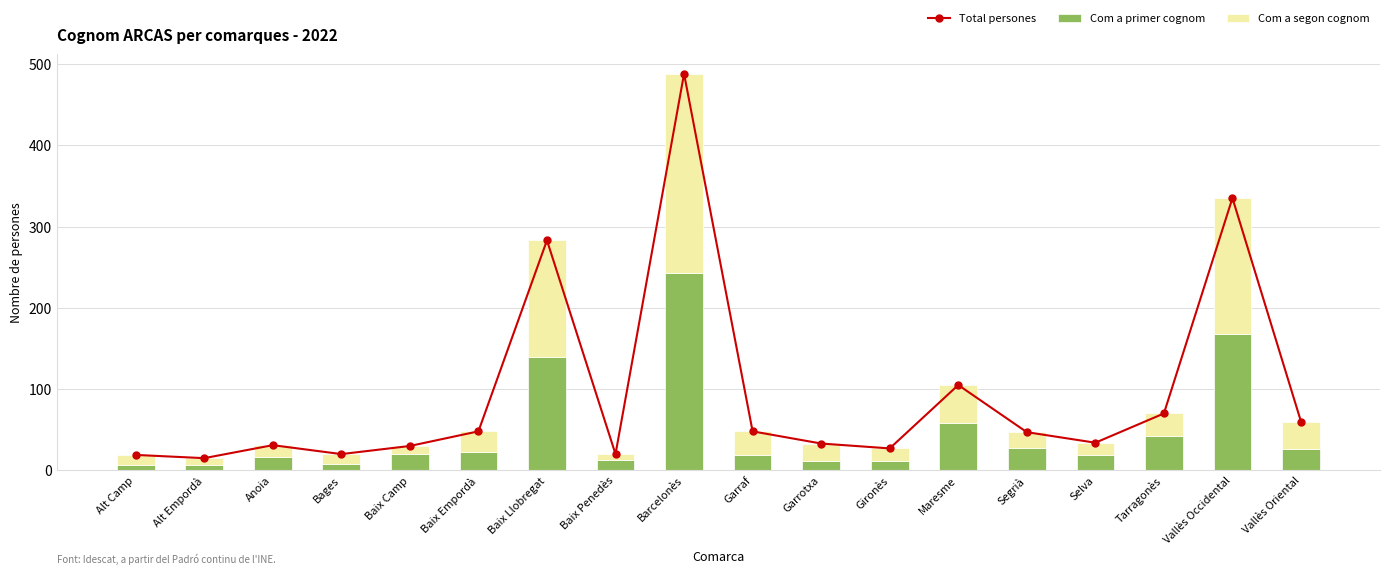

Are the bars horizontal?

No